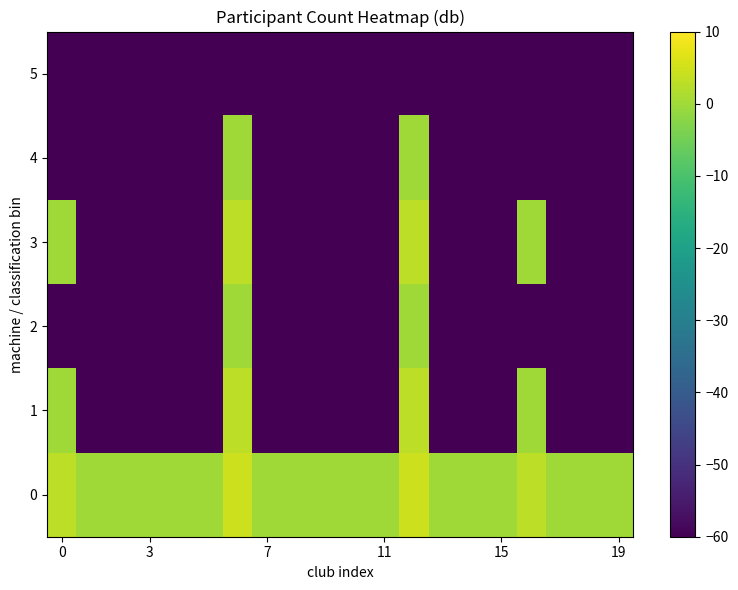

What is the smallest value displayed?

-60.0